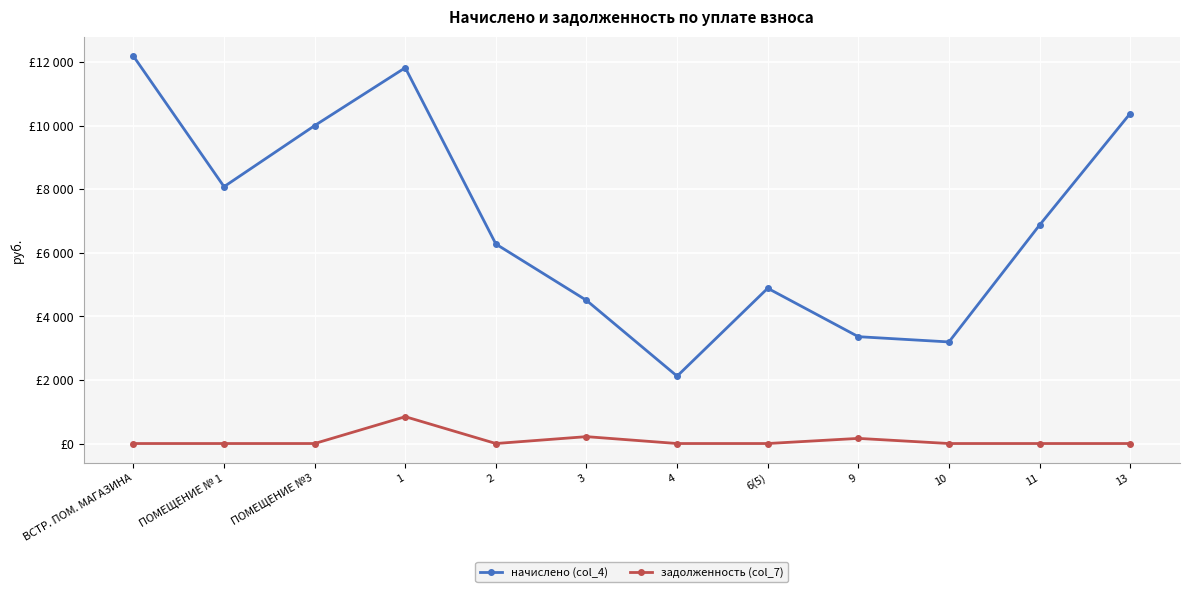

True or false: начислено (col_4) and задолженность (col_7) cross at least once.

False